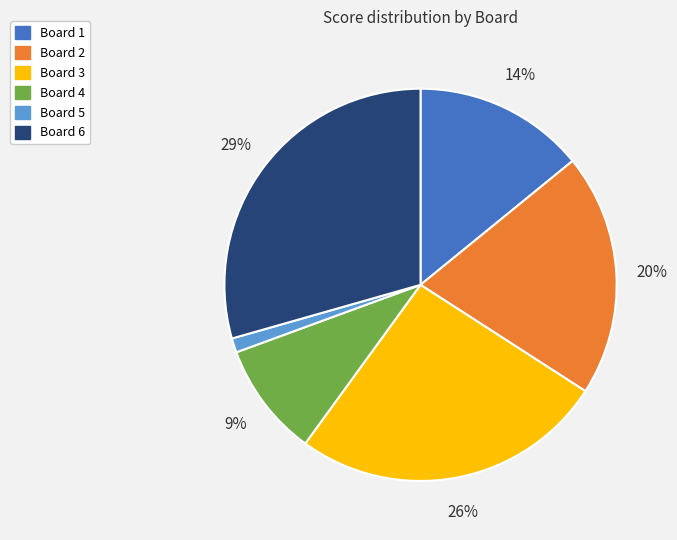

Rank the categories by value from lowest to highest.

Board 5, Board 4, Board 1, Board 2, Board 3, Board 6